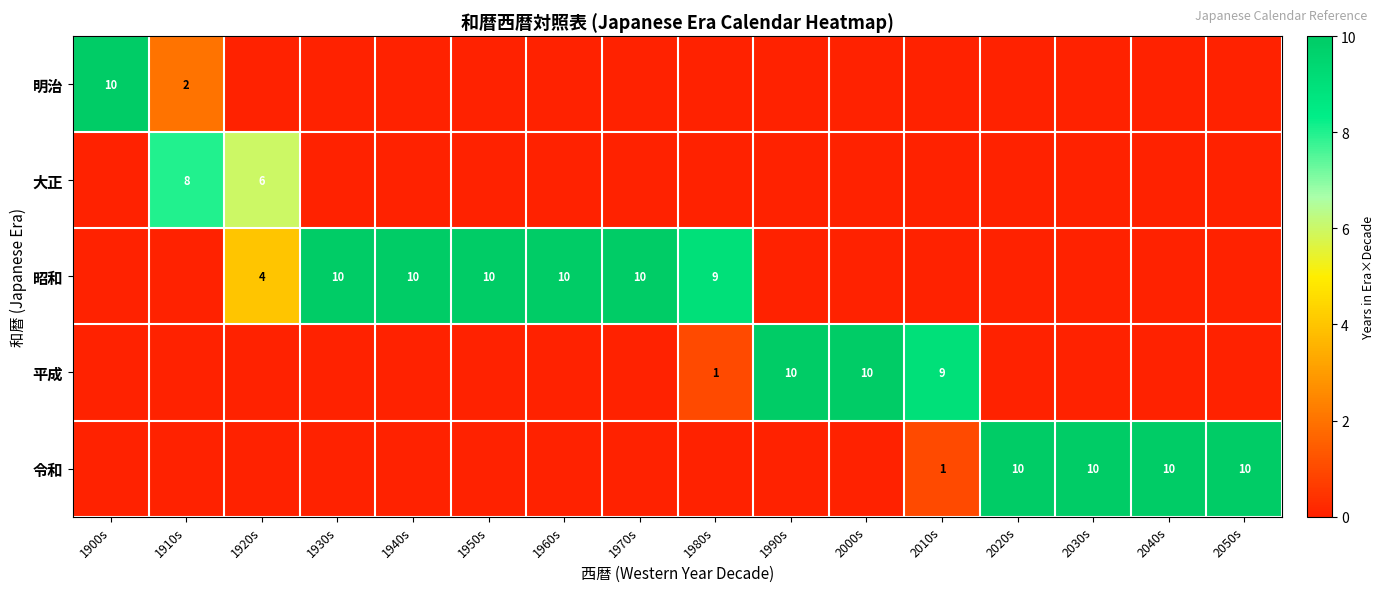

The 昭和 series shows 14 at 1980s. True or false?

False